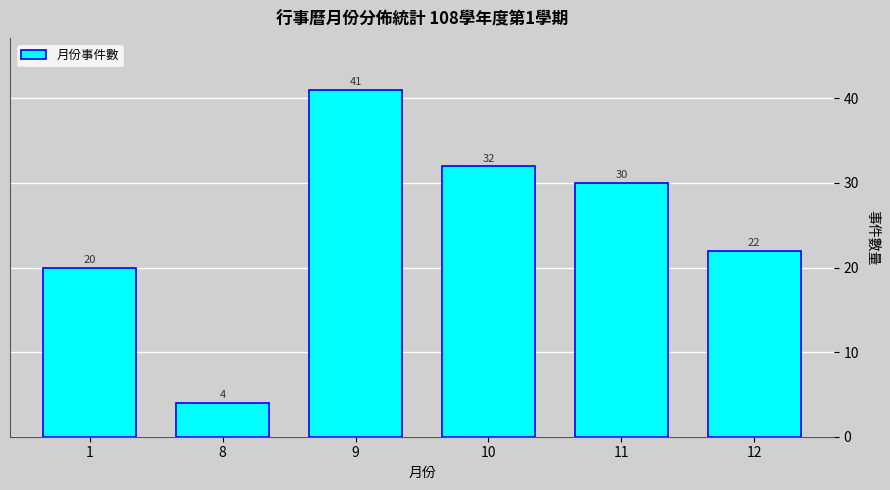

Reading left to right, extract all data points from this chart.

20	4	41	32	30	22